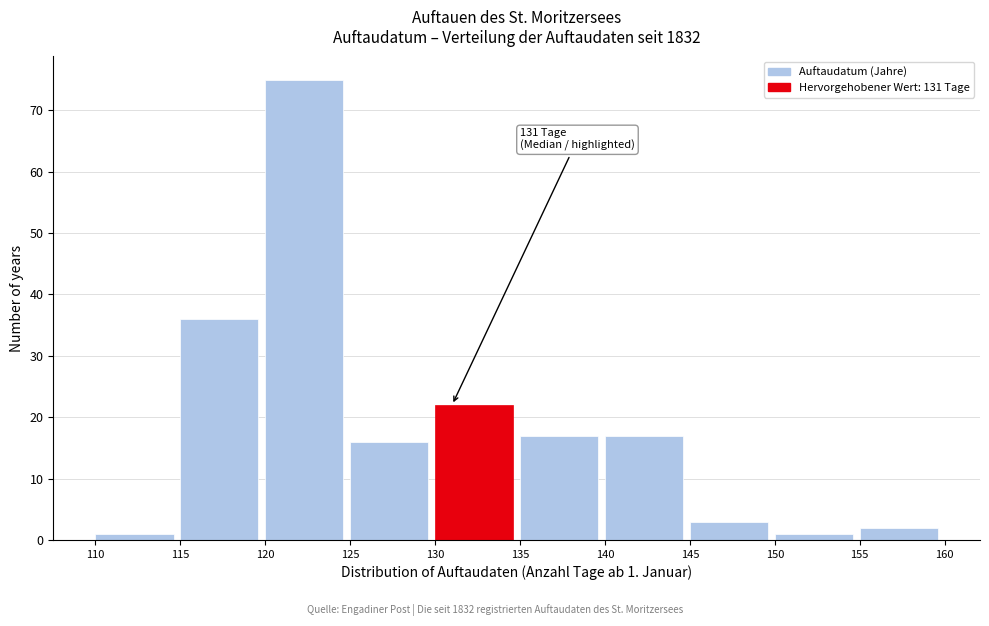

Which range on the x-axis has the tallest bar?

120 to 125